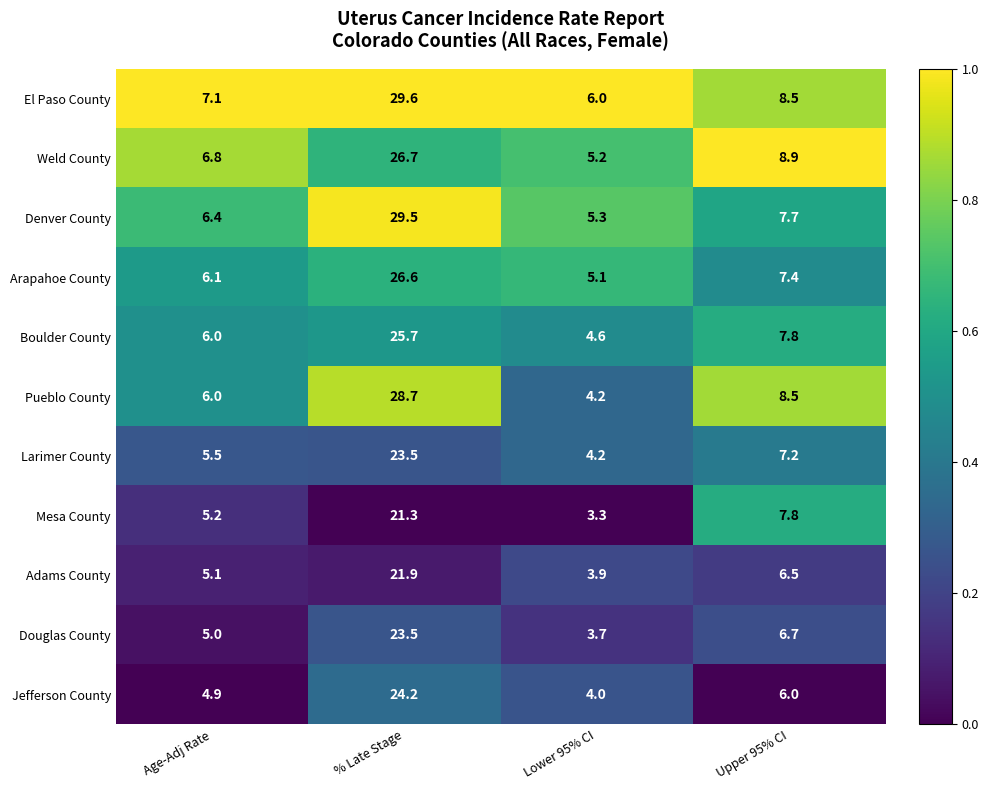

Which label corresponds to the largest value in the chart?

% Late Stage